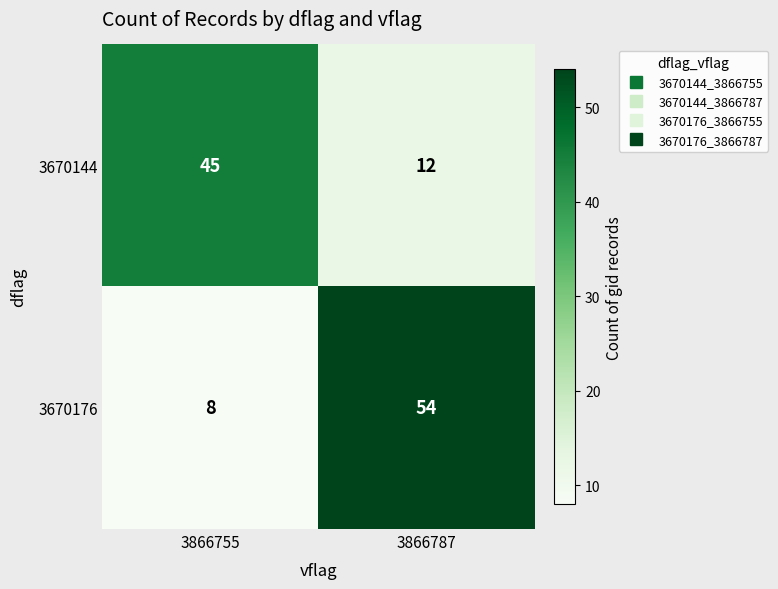

What is the difference between the maximum and minimum values in the 3670144 series?

33